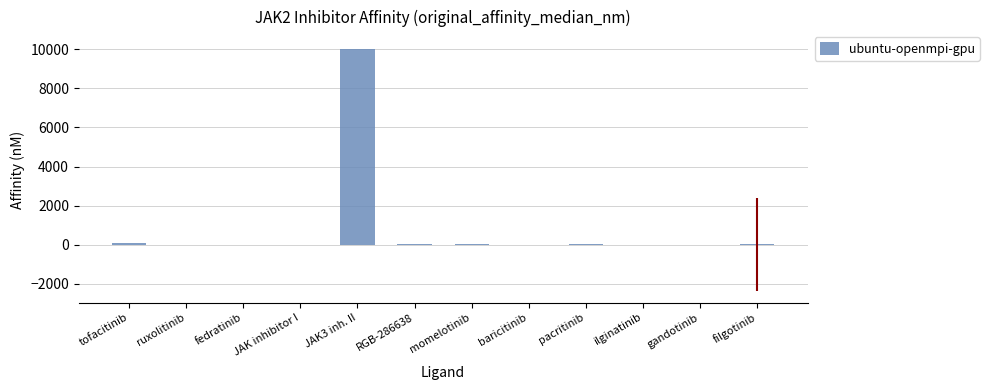

Between JAK inhibitor I and JAK3 inh. II, which is larger?

JAK3 inh. II